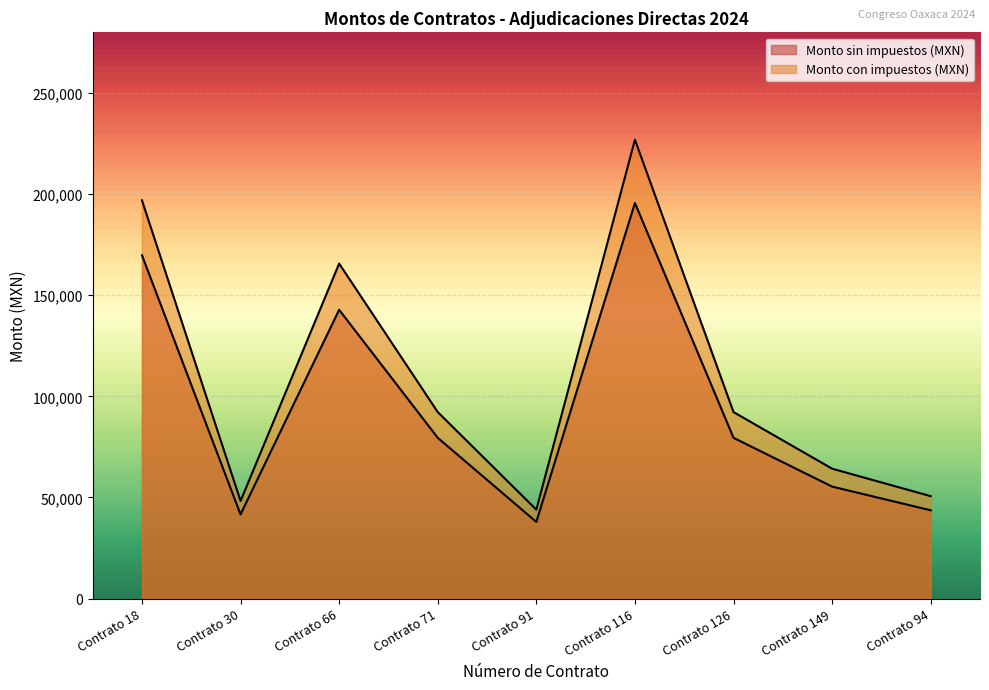

Reading left to right, transcribe all the data shown in this chart.

Monto sin impuestos (MXN): 169770.5	41620.7	142801.7	79503.1	37910.6	195612.1	79503.1	55372.8	43658.8
Monto con impuestos (MXN): 196933.8	48280.0	165650.0	92223.6	43976.2	226910.0	92223.6	64232.4	50644.2